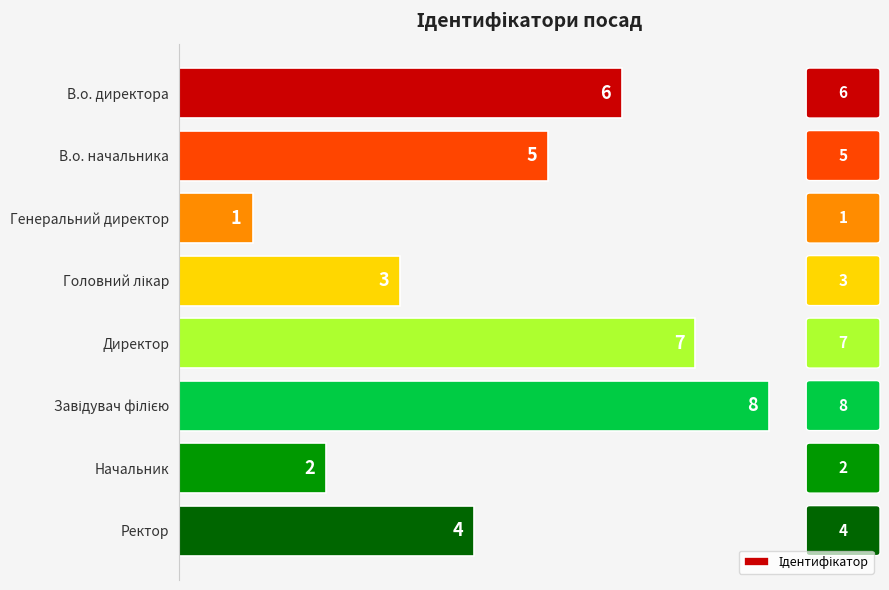

Which label corresponds to the smallest value in the chart?

Генеральний директор